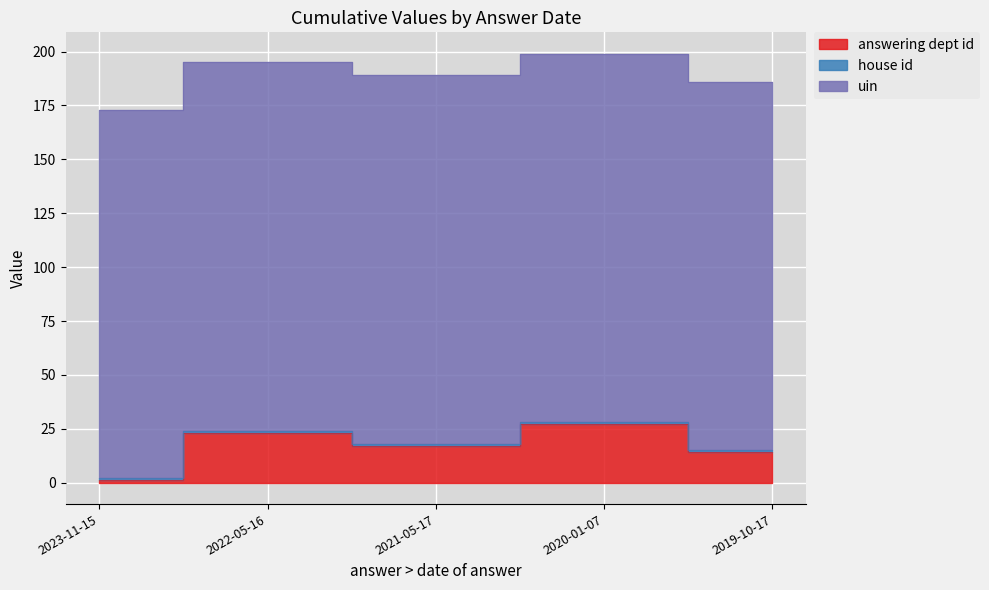

What position from the right is 2022-05-16?

4